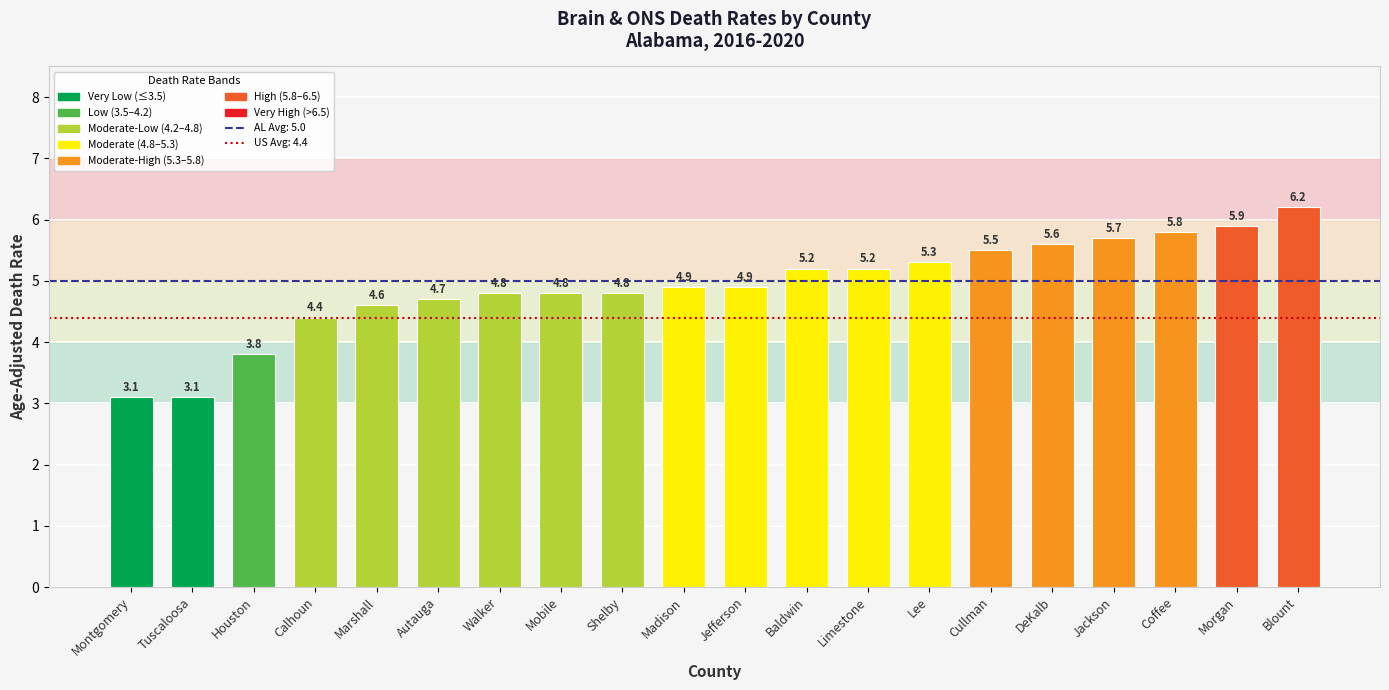

What is the change in value from Montgomery to Blount?

+3.1